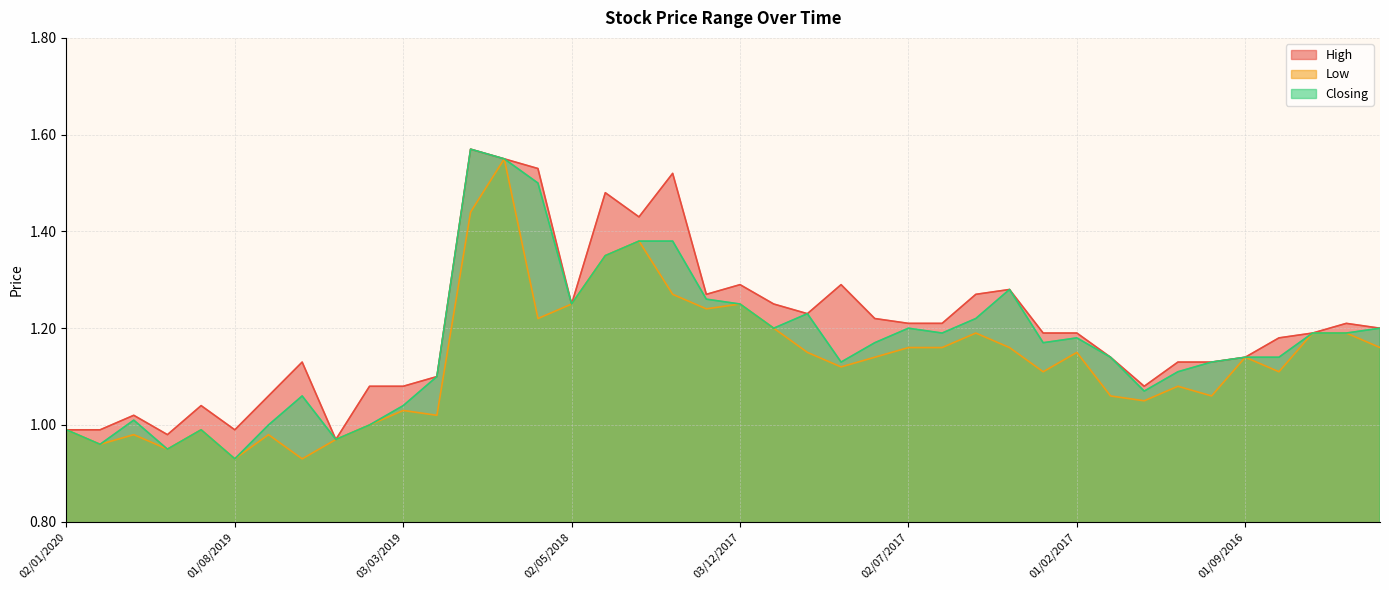

How many data points in High are less than 1?

5